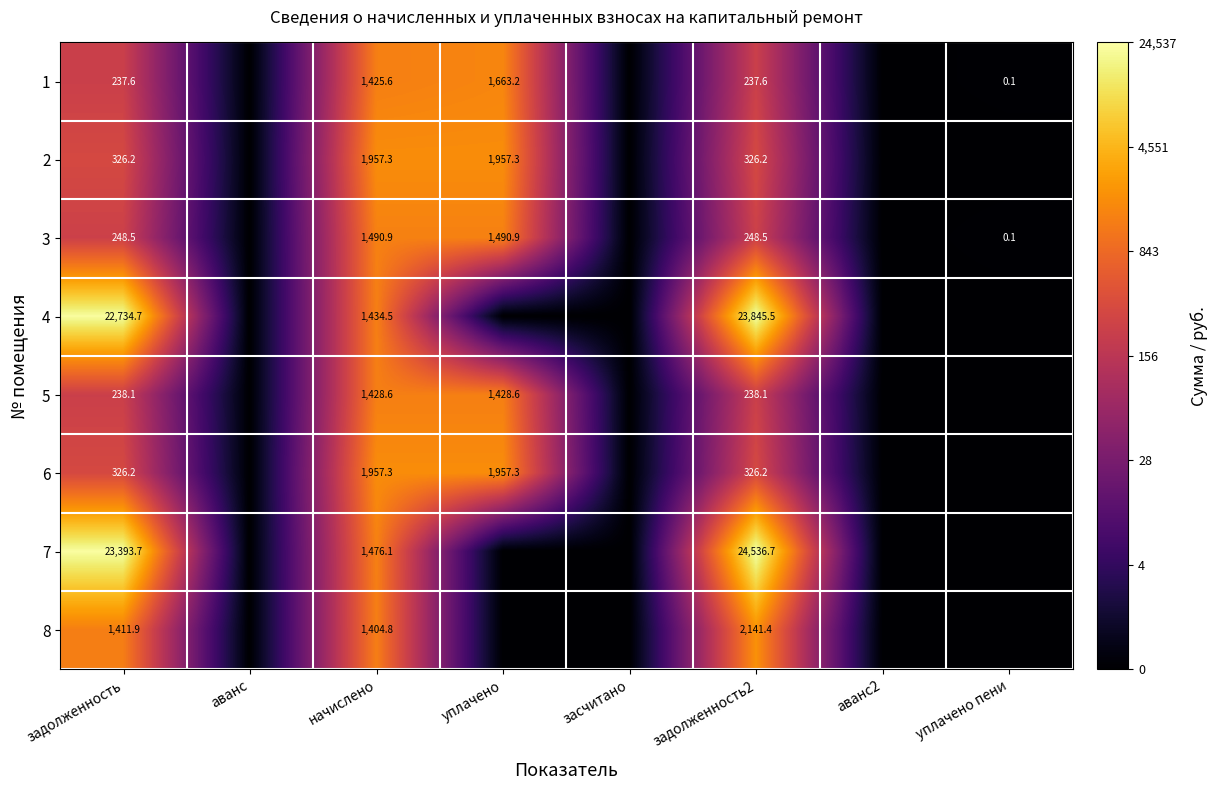

What is the difference between the highest and lowest values at задолженность2?

24299.1